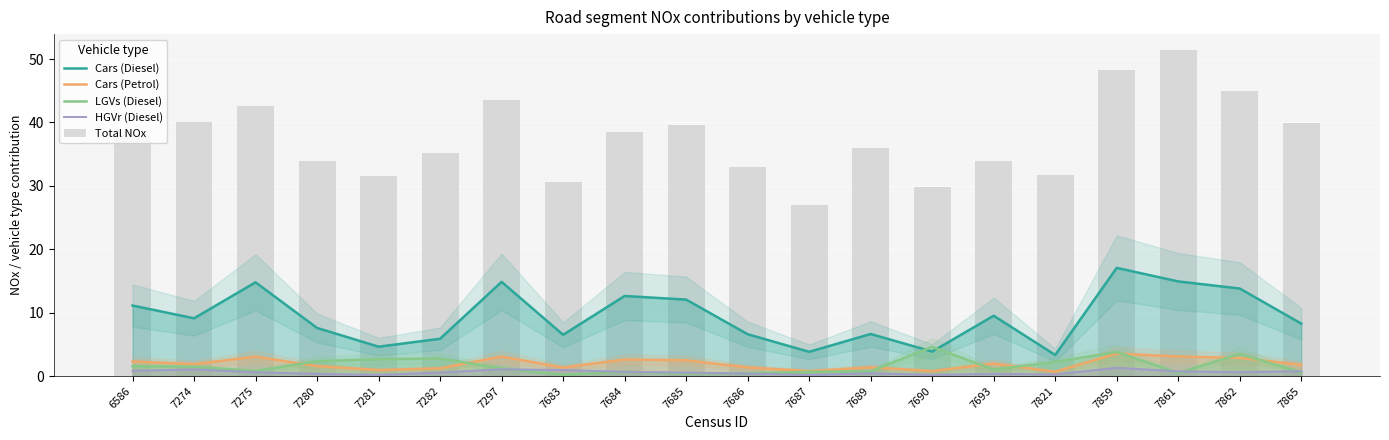

What is the spread (max minus min) of values at 7693?

33.6